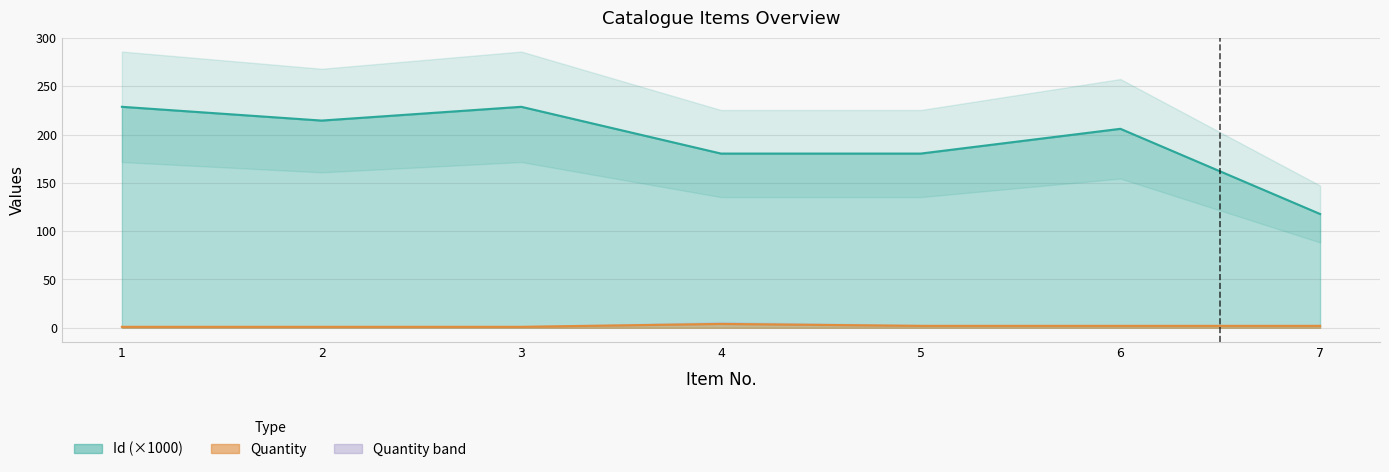

How many values in the Quantity series exceed 2?

1